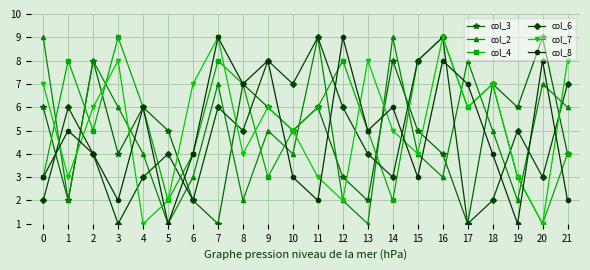

What is the spread (max minus min) of values at 17?

7